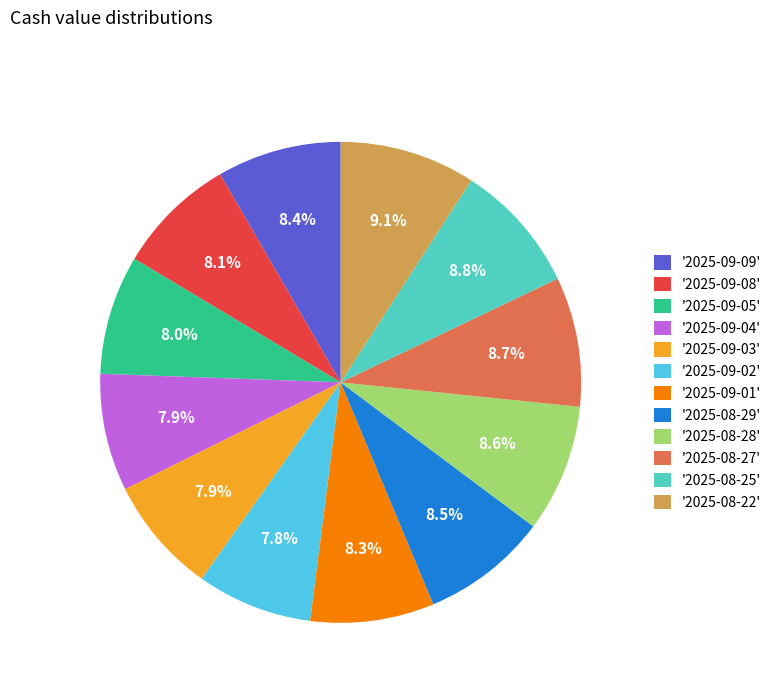

Is there any slice that represents more than half of the pie?

No